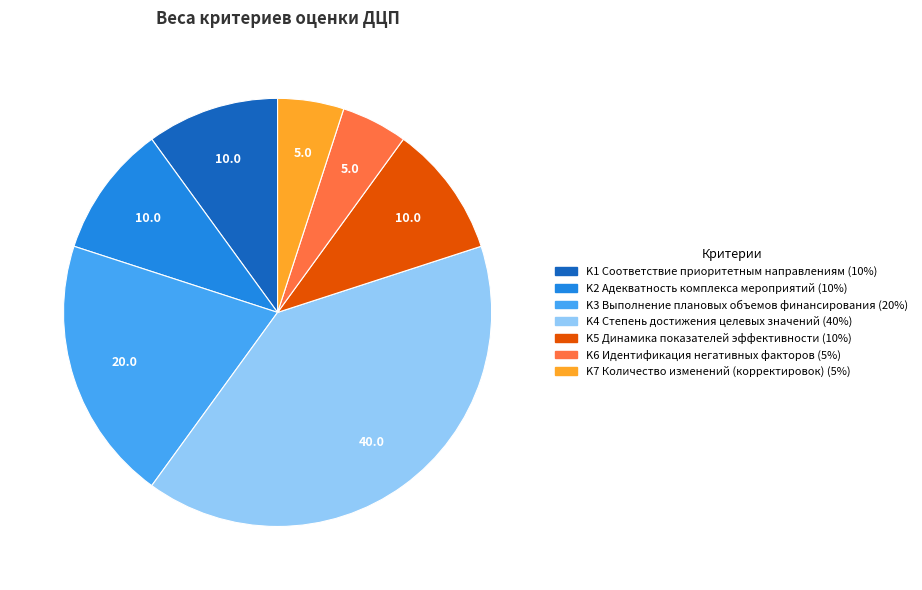

What is the largest slice in the pie chart?

K4